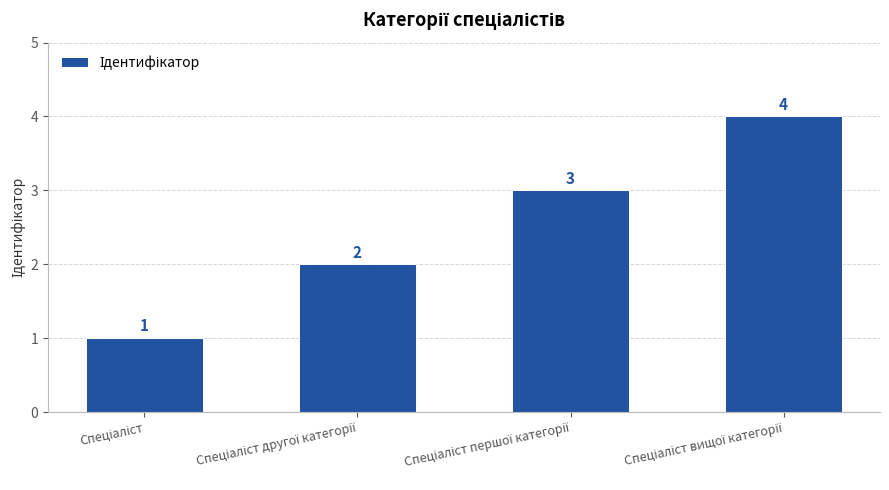

What is the minimum value shown in the chart?

1